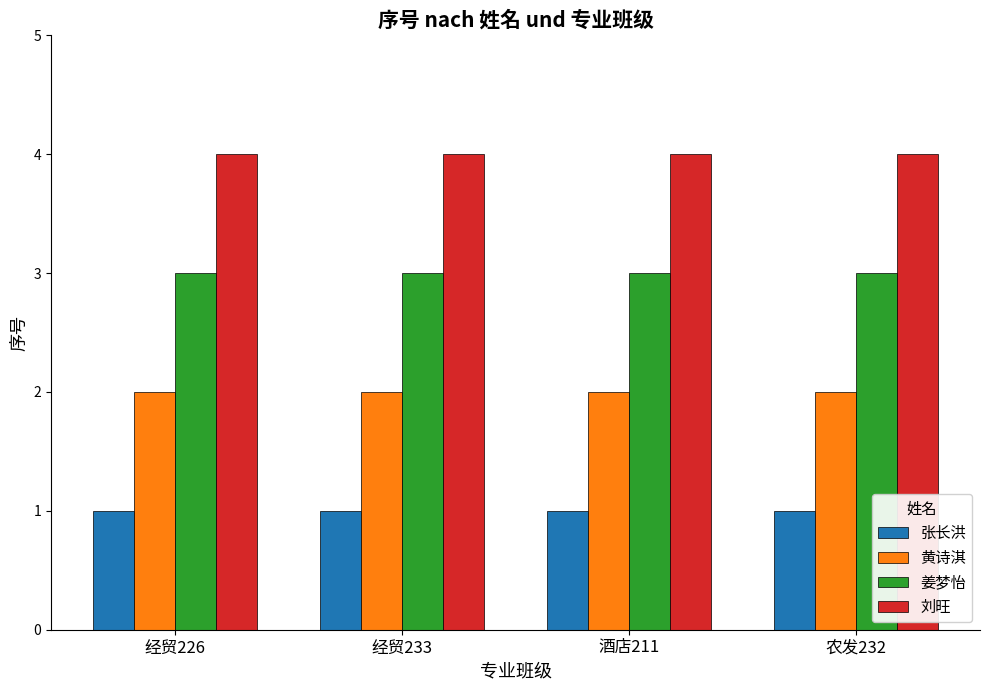

Which series has the largest total across all categories?

刘旺